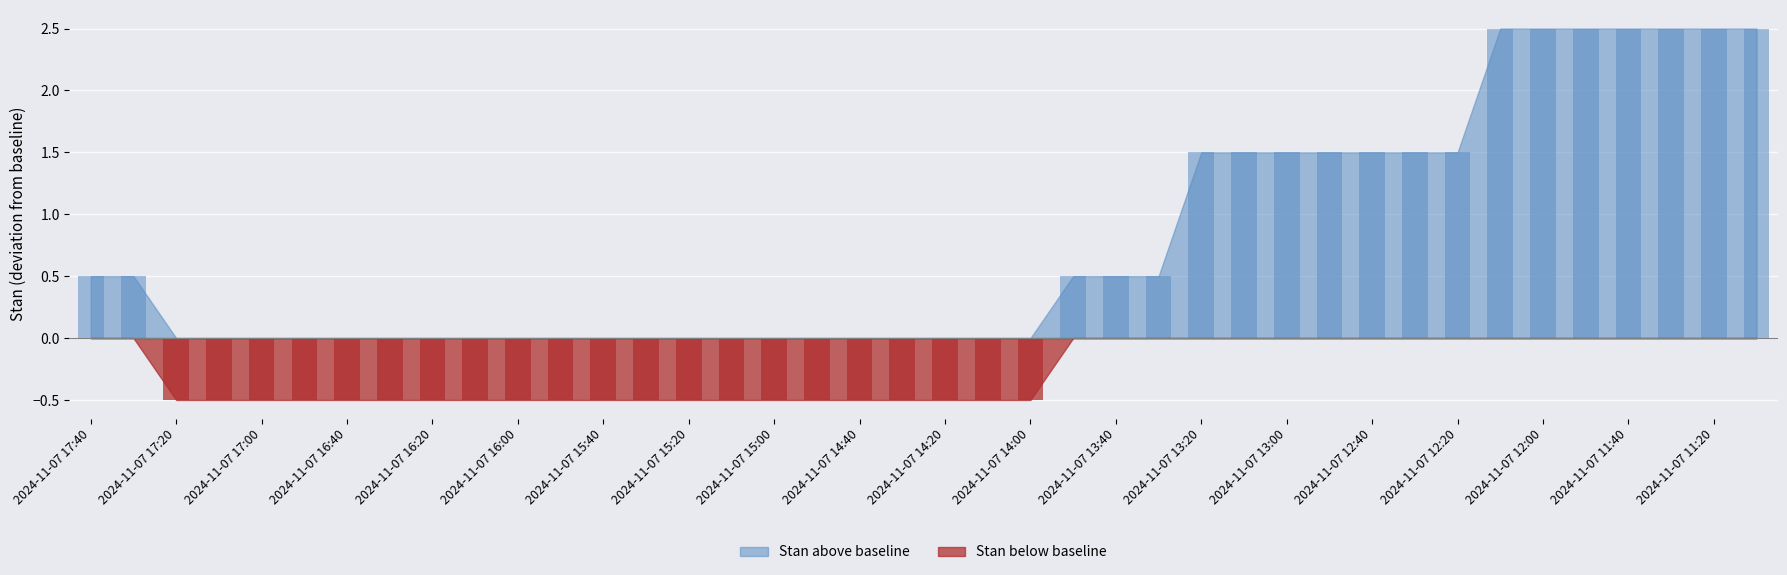

What is the difference between the second highest and minimum values?

3